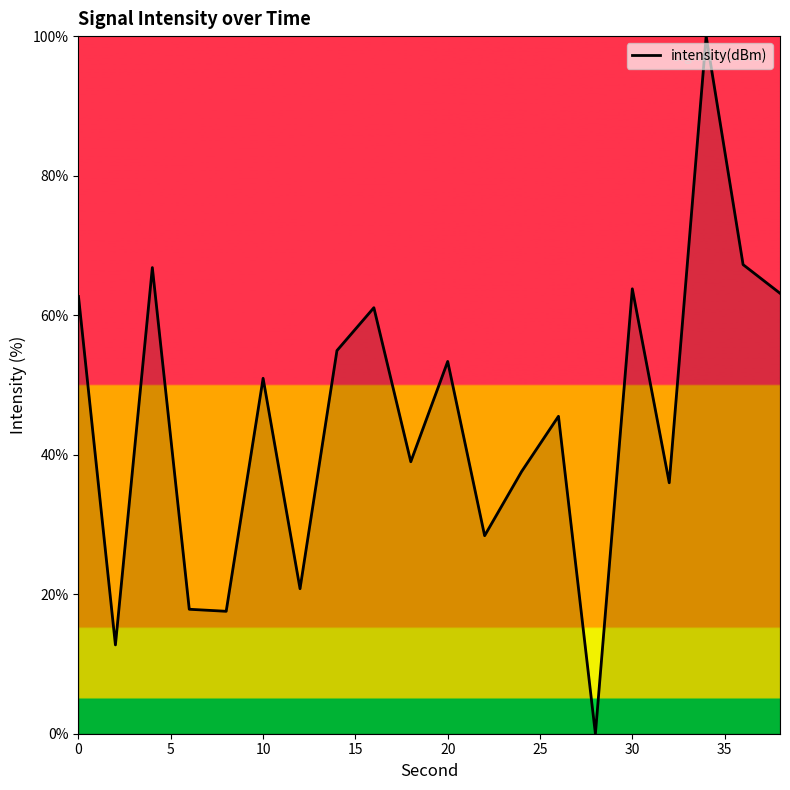

What is the difference between the maximum and minimum values?

100.0